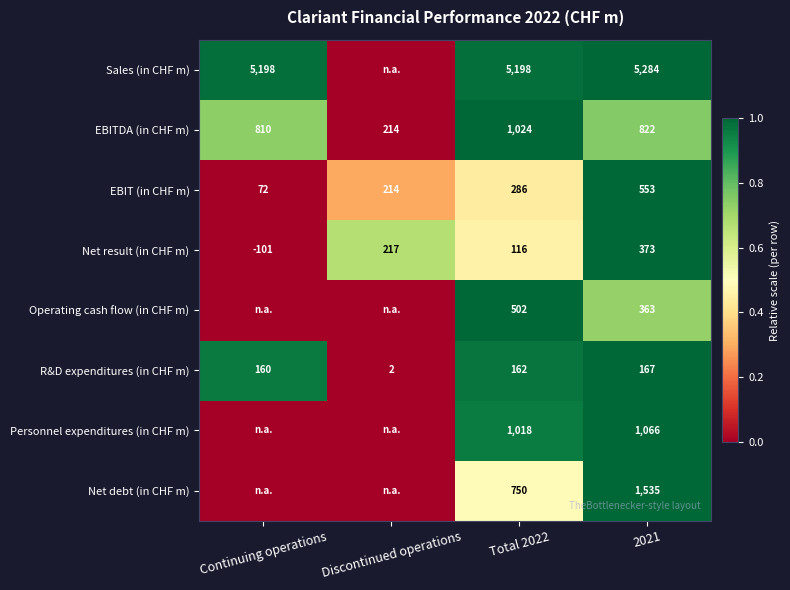

How many data points in Net result (in CHF m) are less than 217?

2